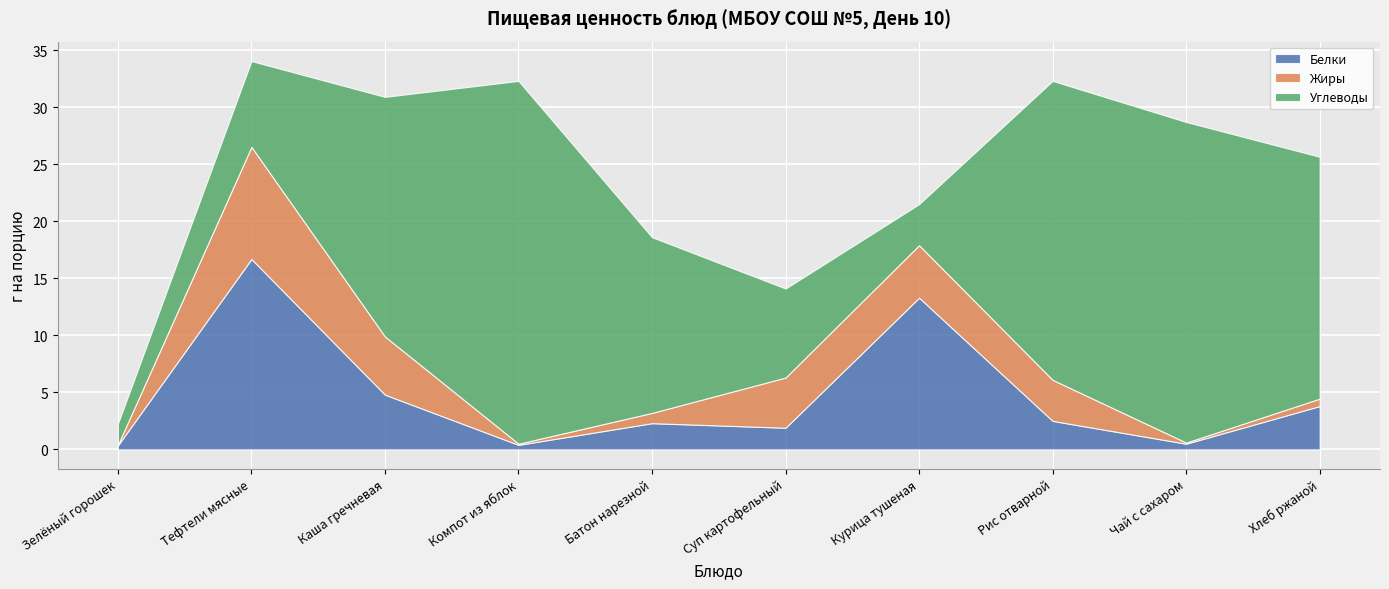

Does the chart display data point markers on the line(s)?

No